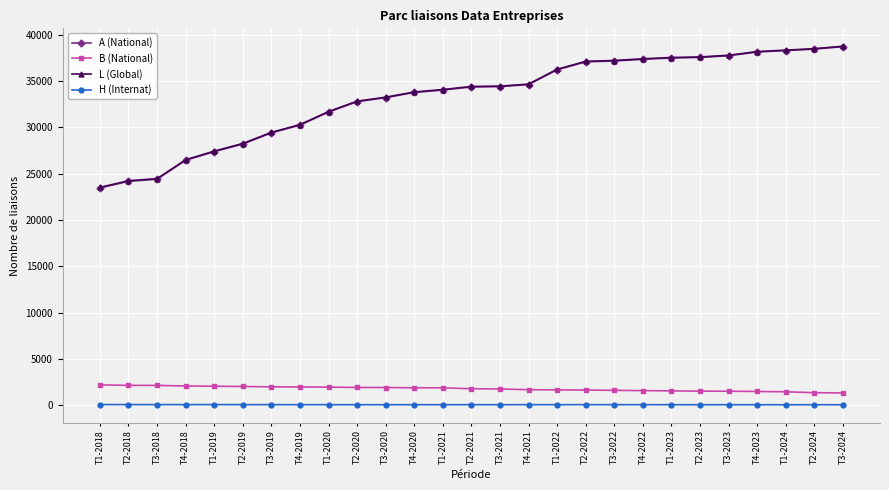

What is the average value of the L (Global) series?

33279